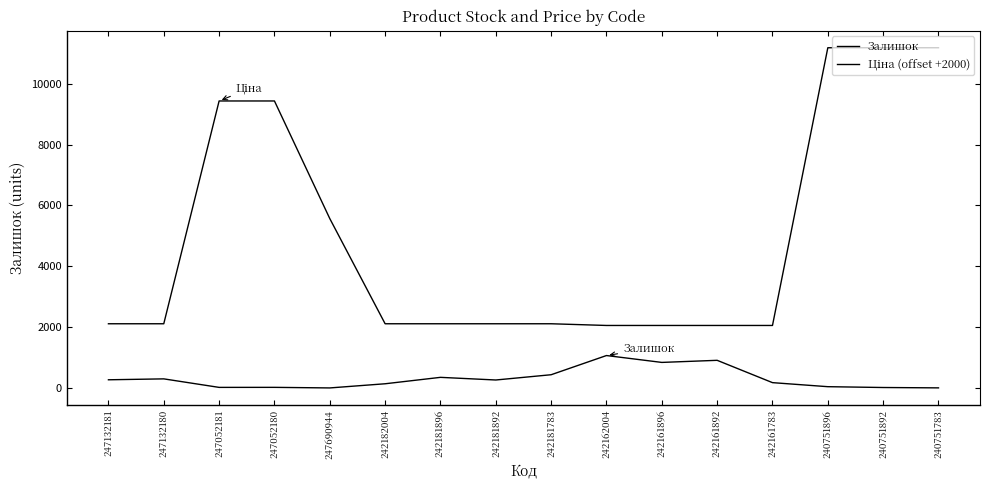

True or false: Ціна (offset +2000) and Залишок intersect in this chart.

False